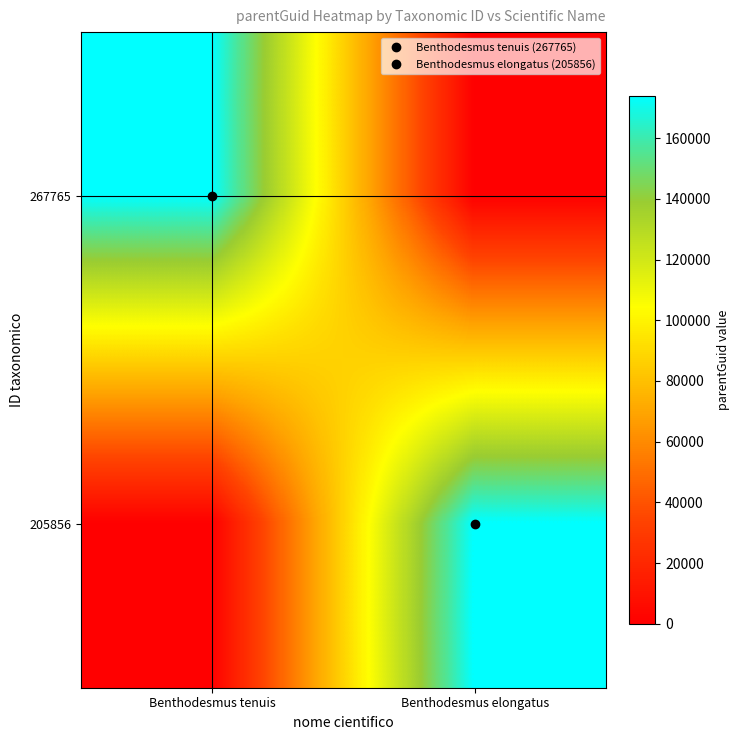

How many data points does each series have?

2